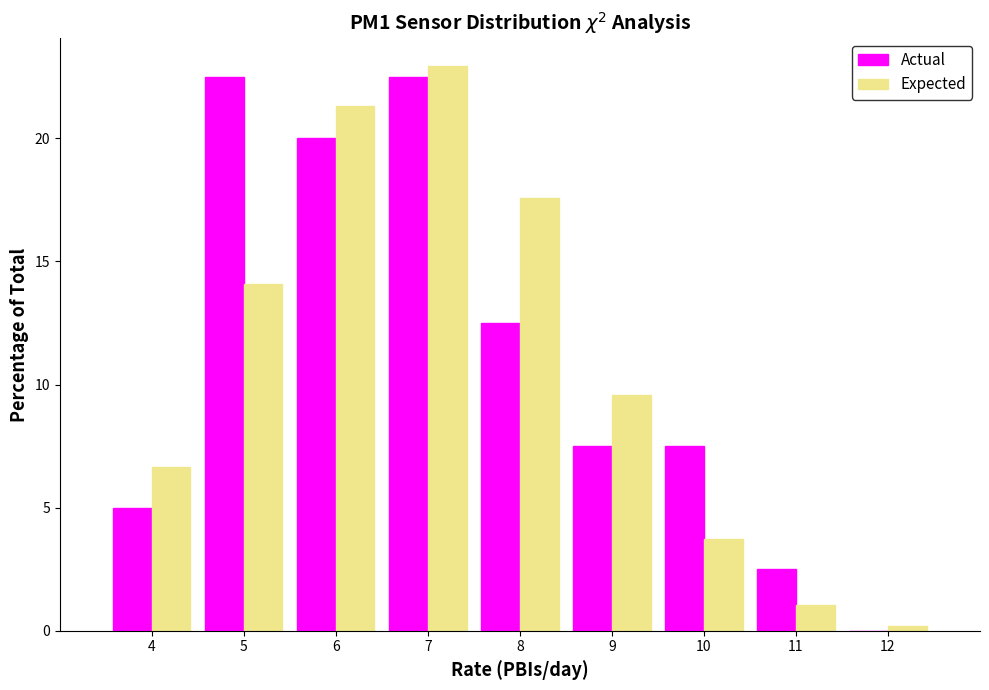

Reading right to left, what are all the values shown in this chart?

Actual: 12=0.0	11=2.5	10=7.5	9=7.5	8=12.5	7=22.5	6=20.0	5=22.5	4=5.0
Expected: 12=0.2	11=1.0	10=3.7	9=9.6	8=17.6	7=22.9	6=21.3	5=14.1	4=6.6